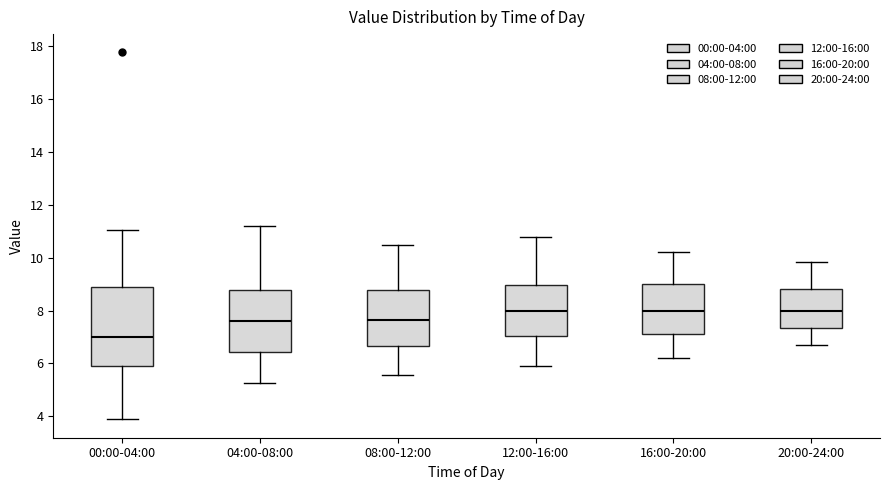

Comparing the boxes themselves (not the whiskers), which one is the tallest?

00:00-04:00